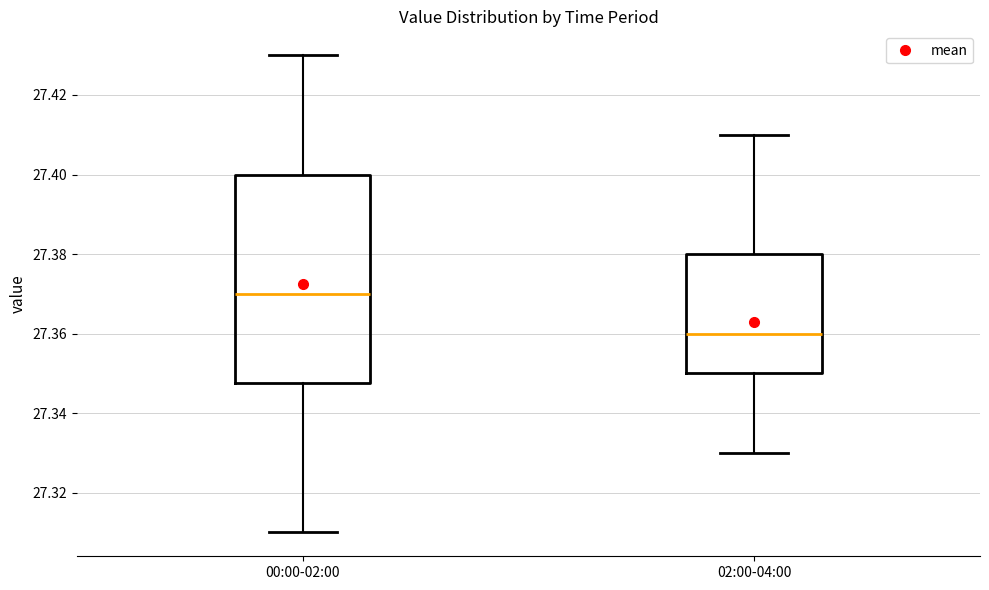

Which box's median line is the lowest?

02:00-04:00